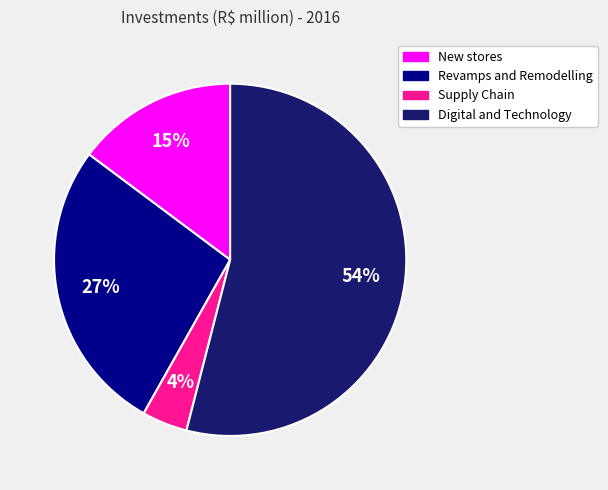

To the nearest percent, what is the average slice percentage?

25%